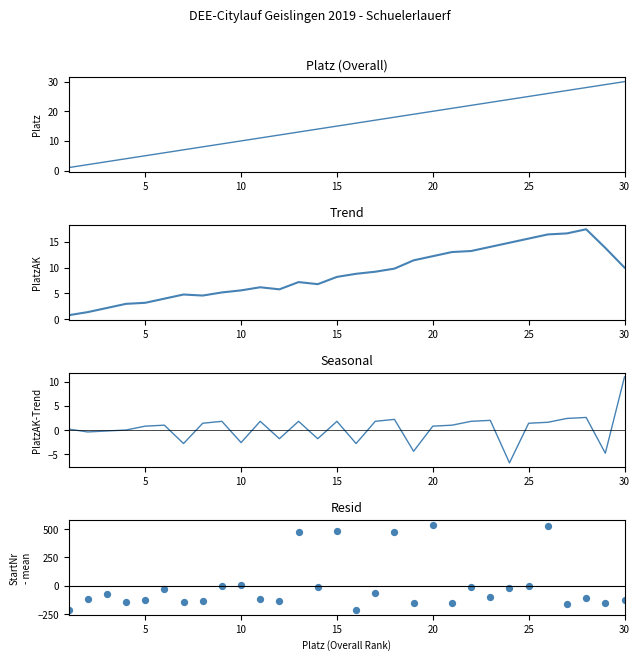

What are all the series names shown in the legend?

Platz, Trend, Seasonal, Resid